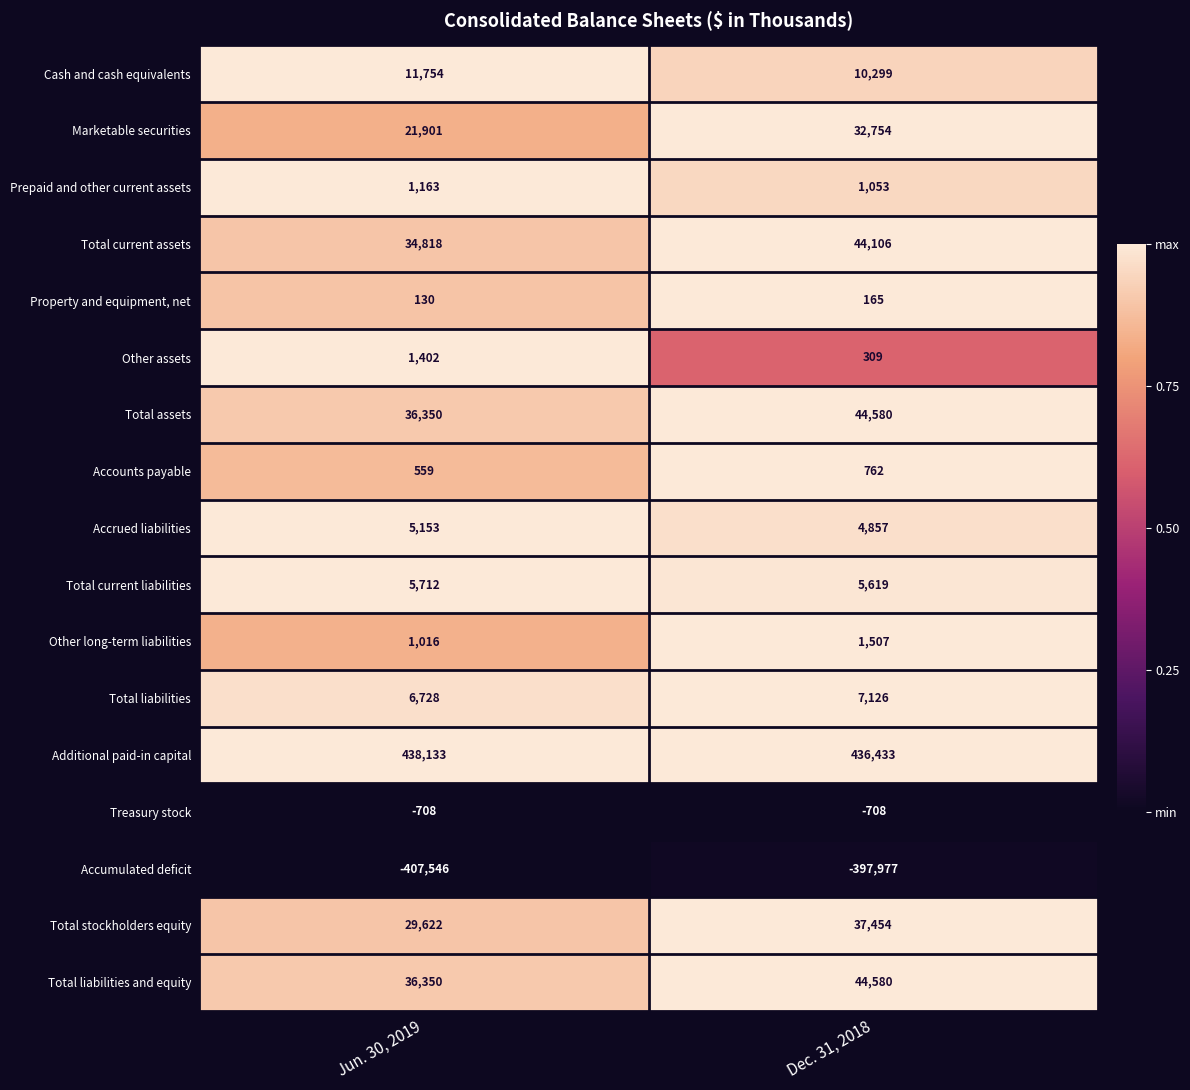

Which series has the largest range (max minus min)?

Marketable securities